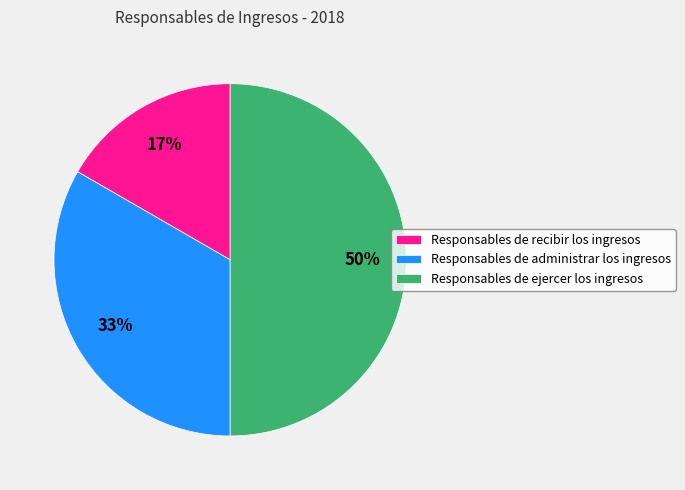

Does Responsables de recibir los ingresos account for over 50% of the chart?

No